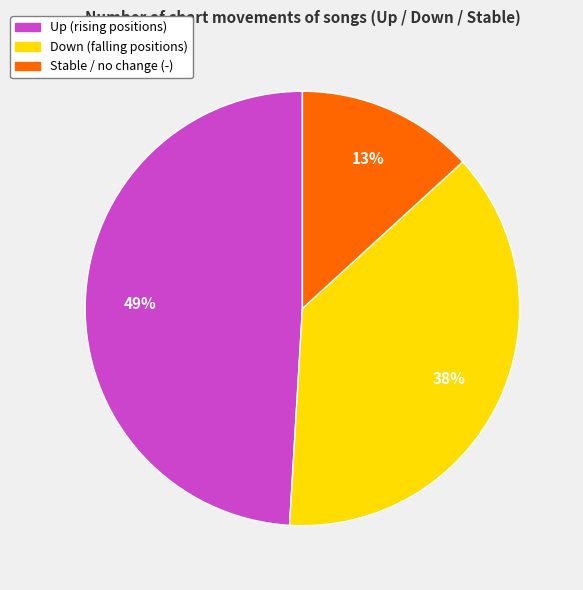

Is there any slice that represents more than half of the pie?

No